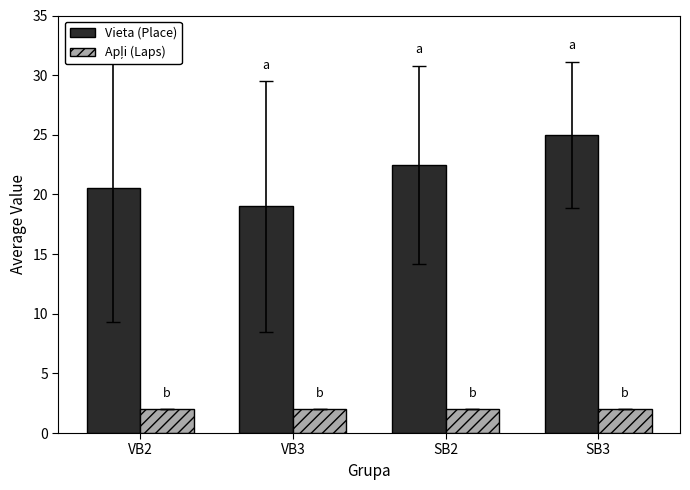

Where does the Vieta (Place) series first go above 22?

SB2